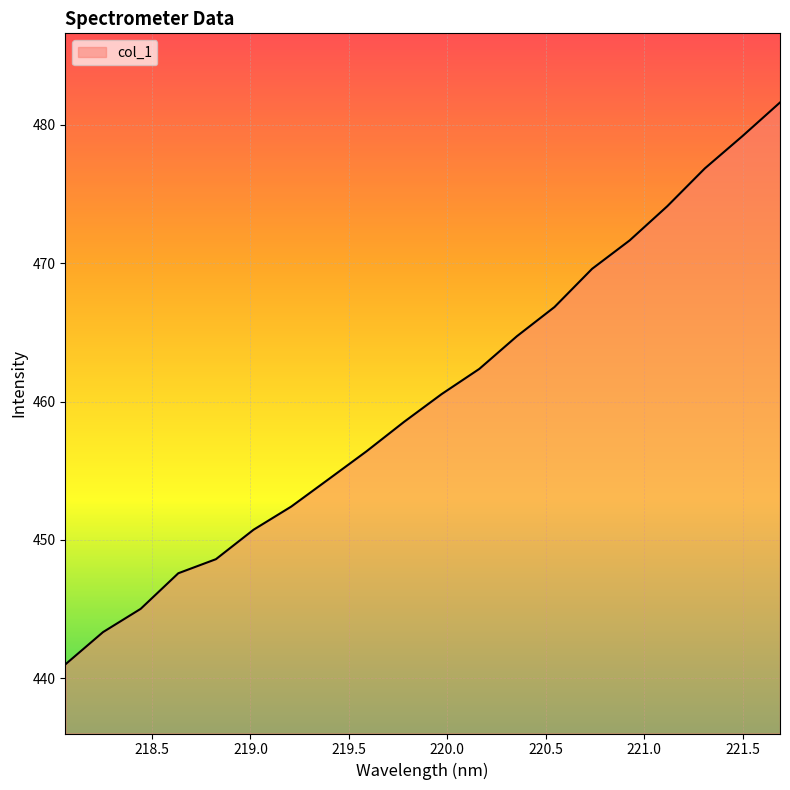

What is the greatest value displayed?

481.6